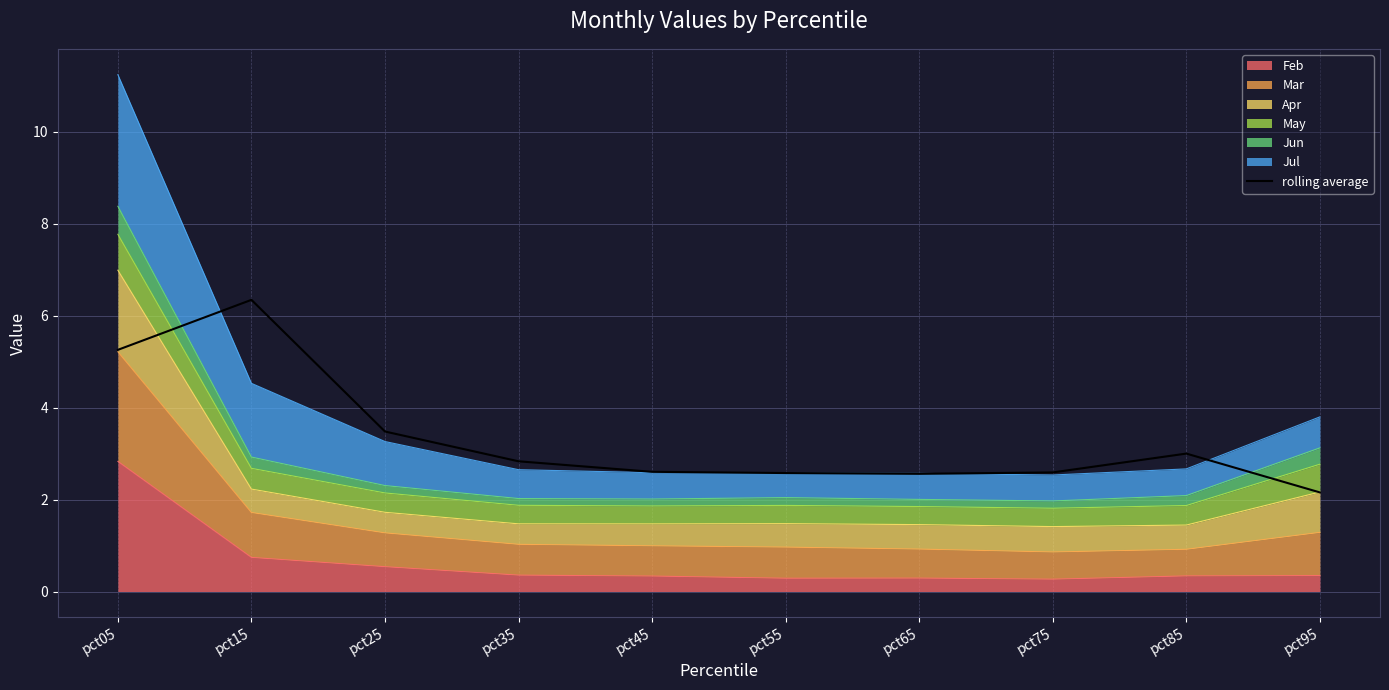

What is the sum of all values?

33.4